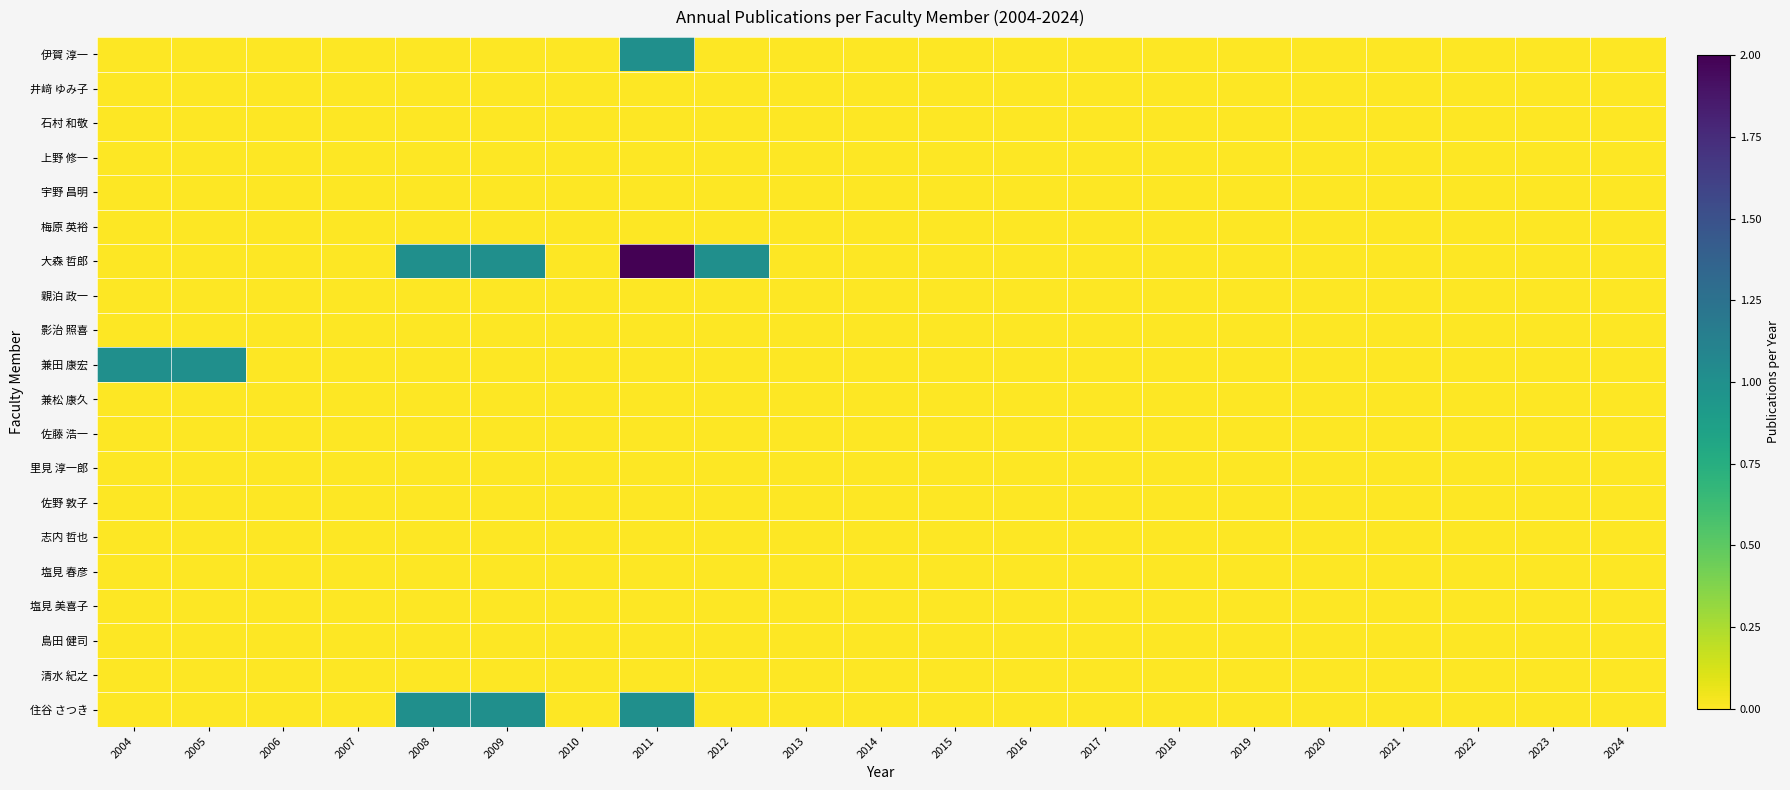

Which series has the largest range (max minus min)?

大森 哲郎